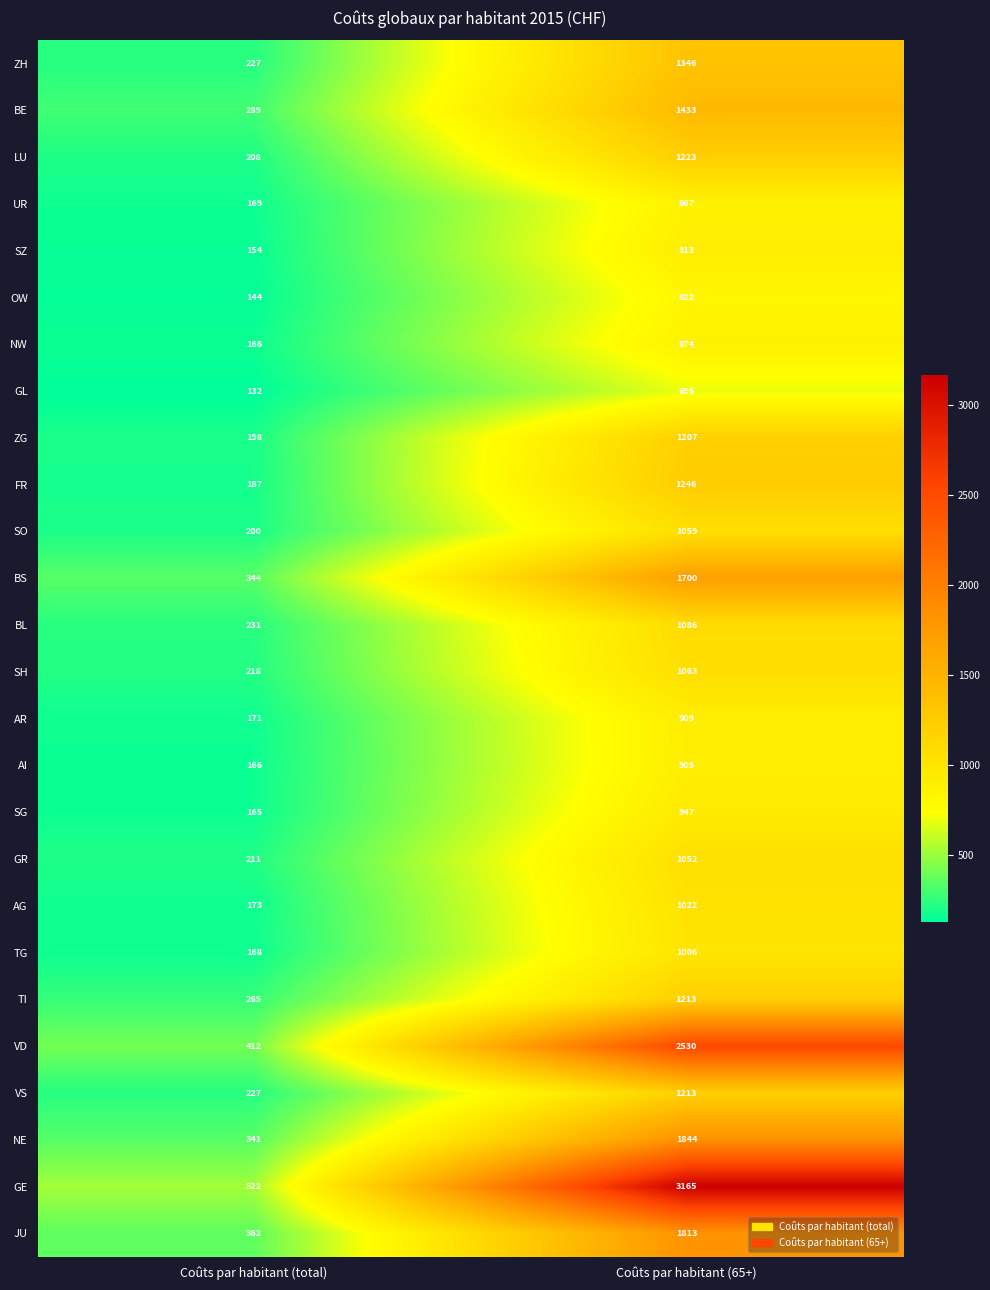

What is the total value across all series at Coûts par habitant (65+)?

33153